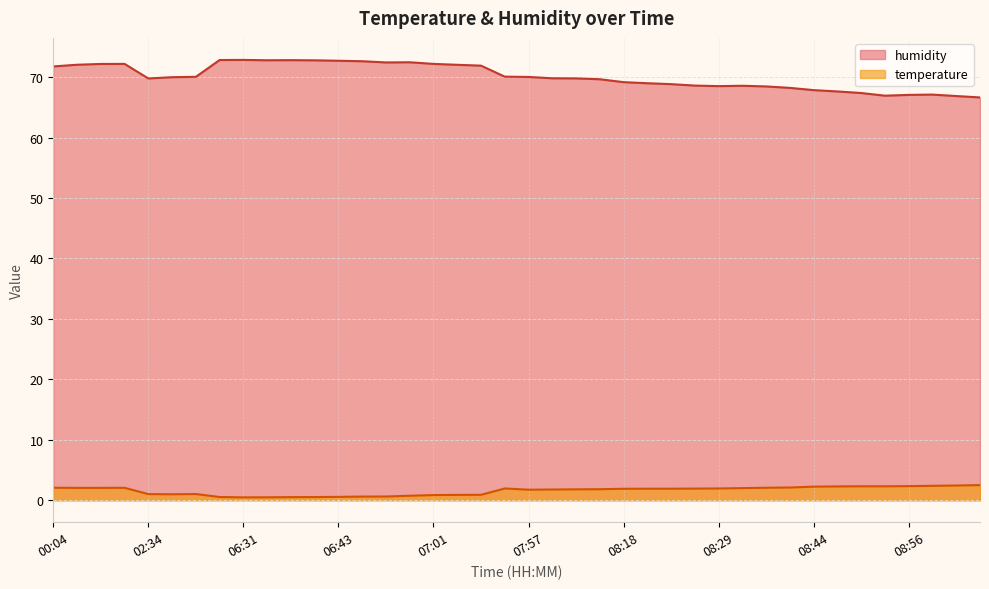

Which series has the widest spread of values?

humidity